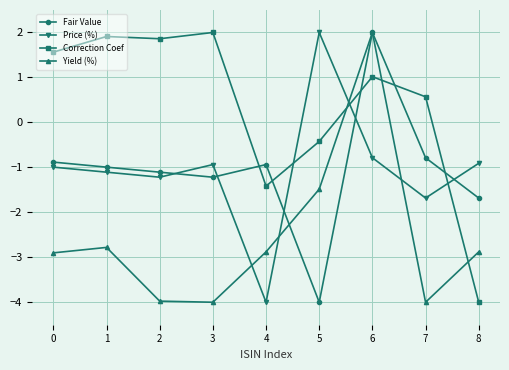

At which label does Fair Value reach its peak?

6